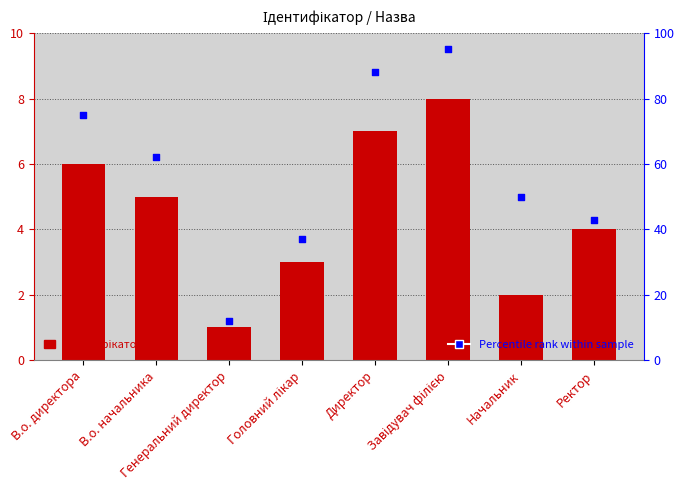

At which category is the sum across all series the highest?

Завідувач філією